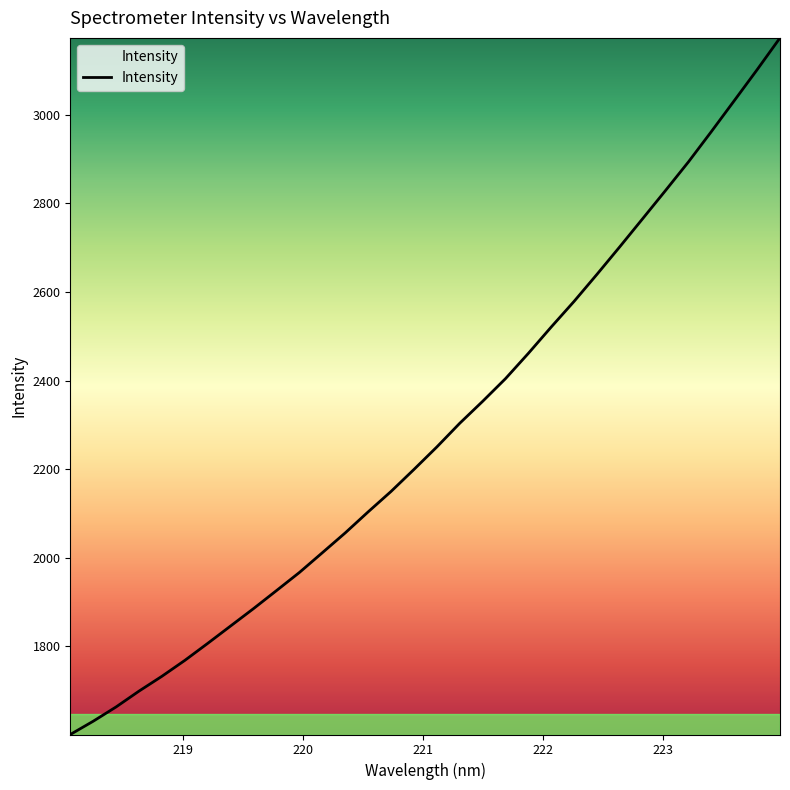

Count the number of values greater than 2250.

16